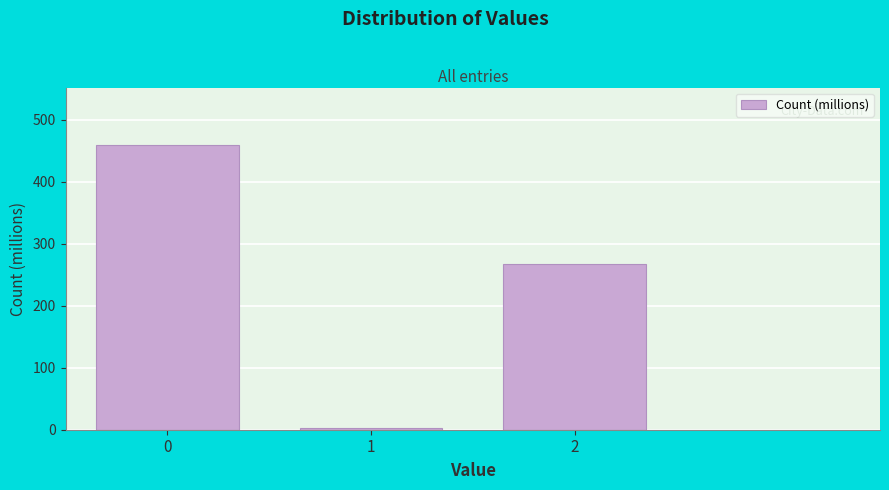

Reading left to right, transcribe all the data shown in this chart.

0=460.0	1=2.2	2=266.8